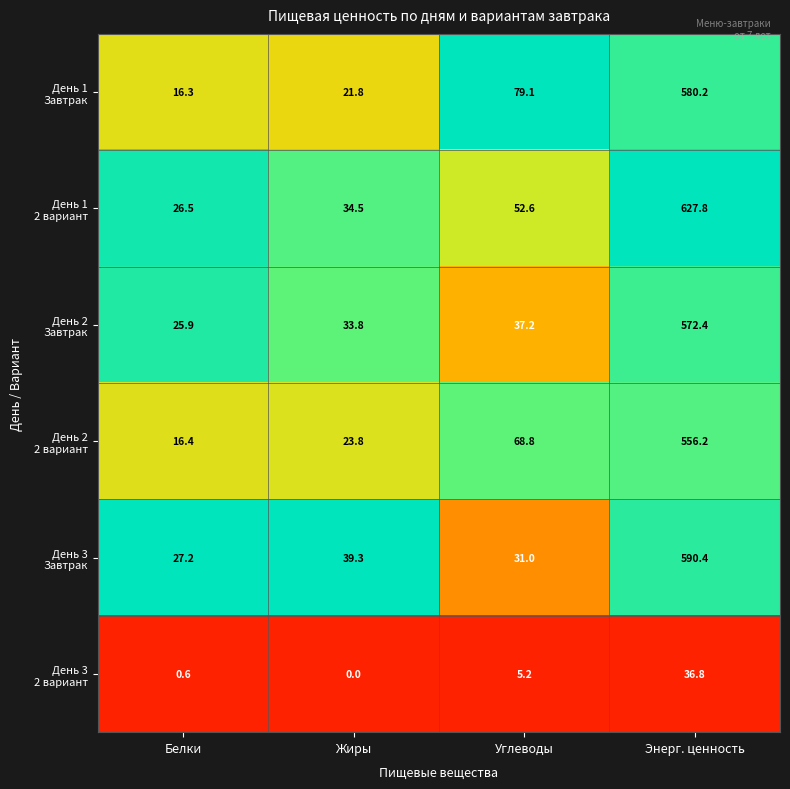

What is the greatest value displayed?

627.8